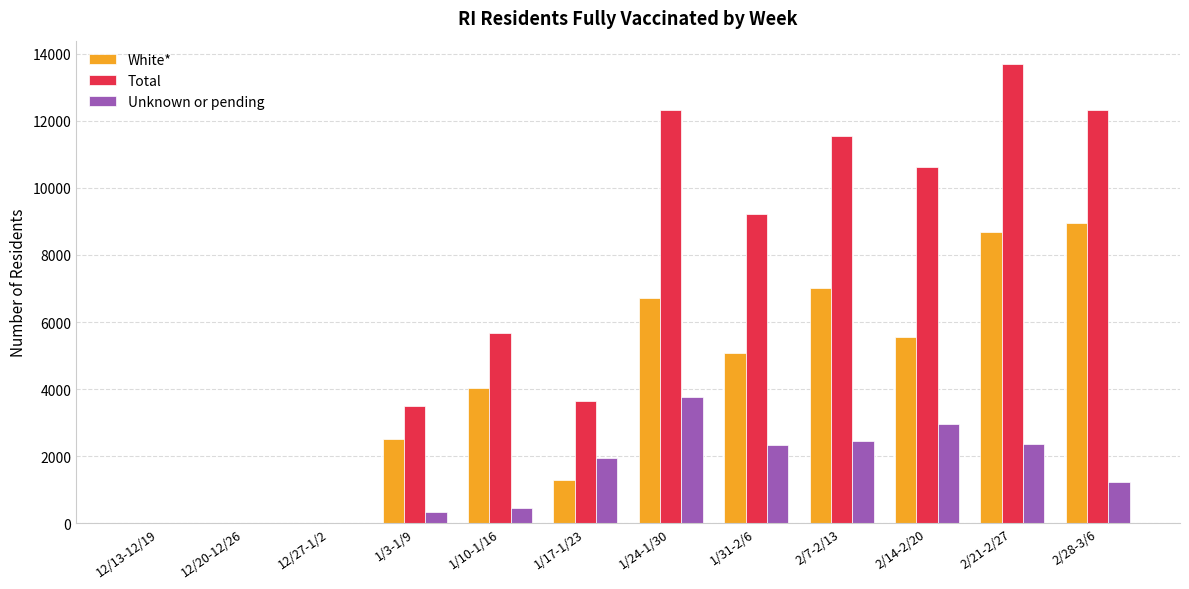

How many distinct data groups are displayed?

3